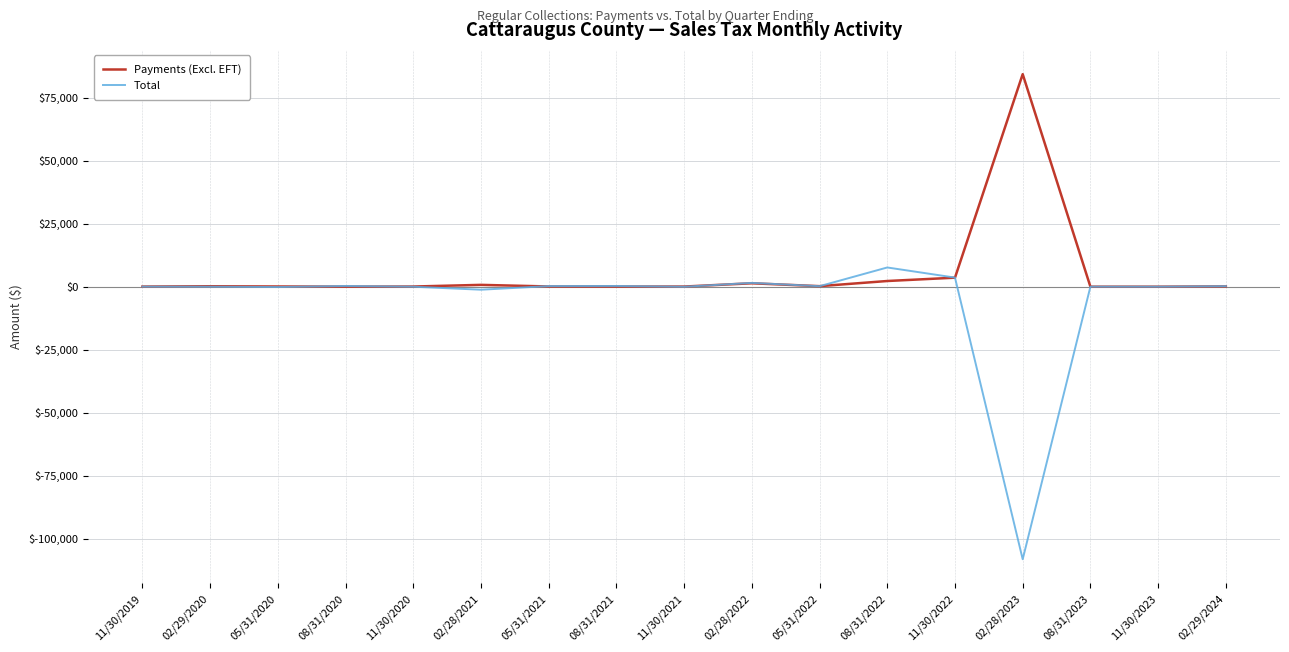

What is the difference between the second highest and minimum values in the Total series?

111728.9